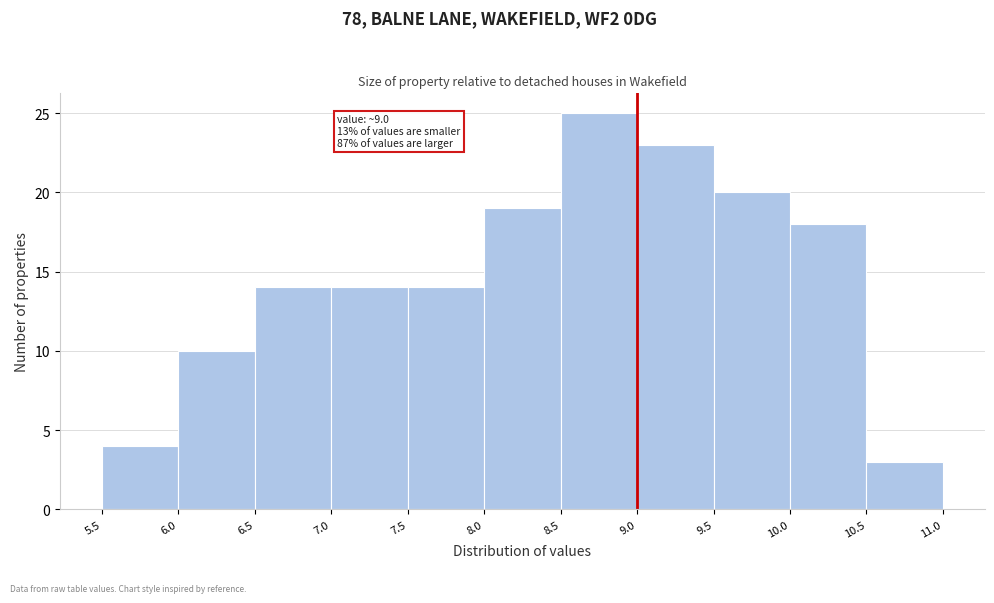

Over which range of the x-axis is the bar tallest?

8.5 to 9.0